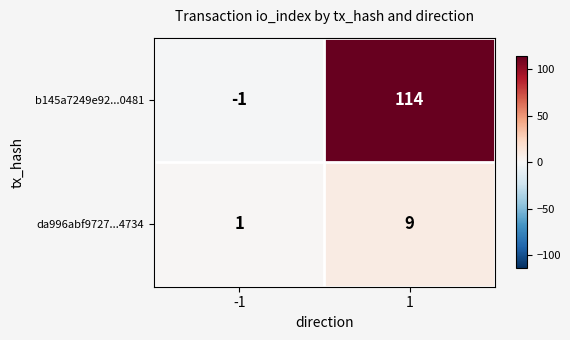

What is the sum of the b145a7249e92...0481 values at 1 and -1?

113